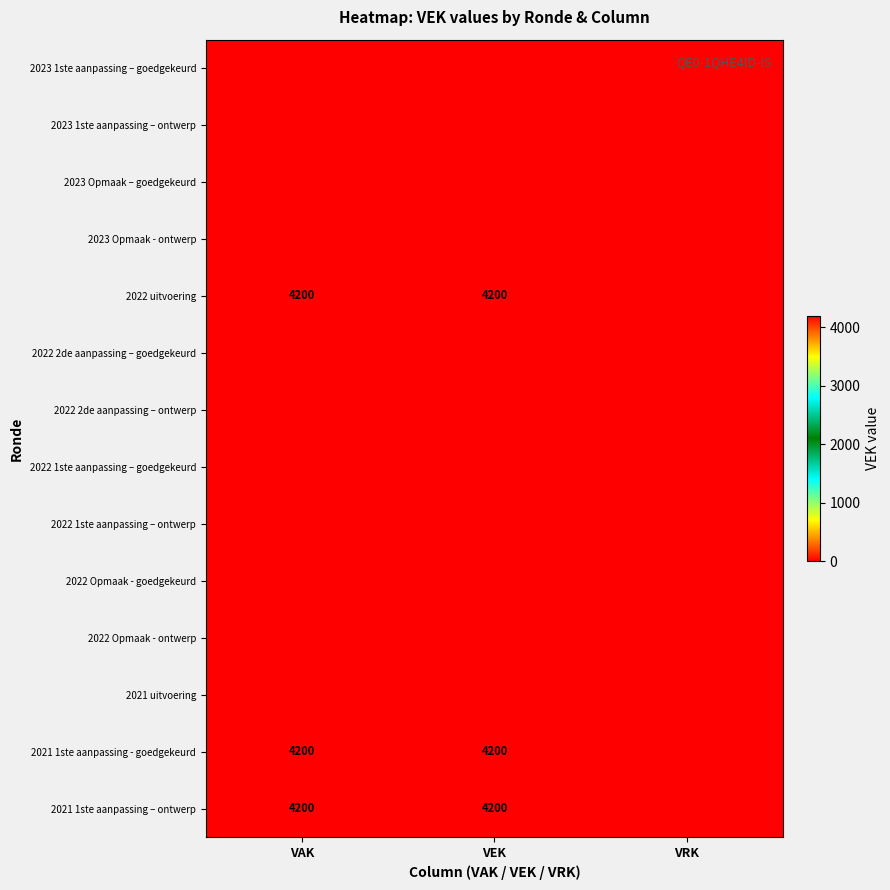

What is the sum of the 2021 1ste aanpassing – ontwerp values at VAK and VEK?

8400